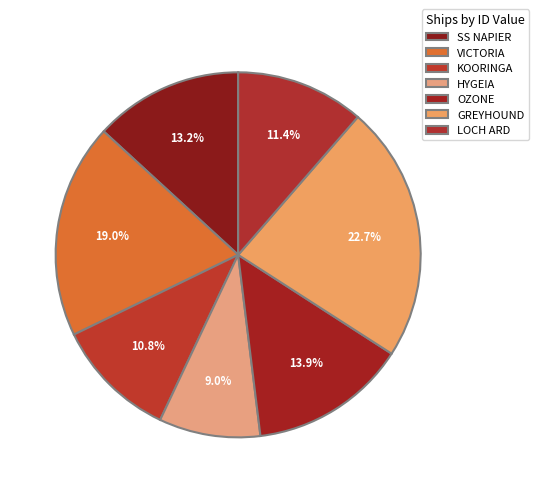

Rank the categories by value from lowest to highest.

HYGEIA, KOORINGA, LOCH ARD, SS NAPIER, OZONE, VICTORIA, GREYHOUND